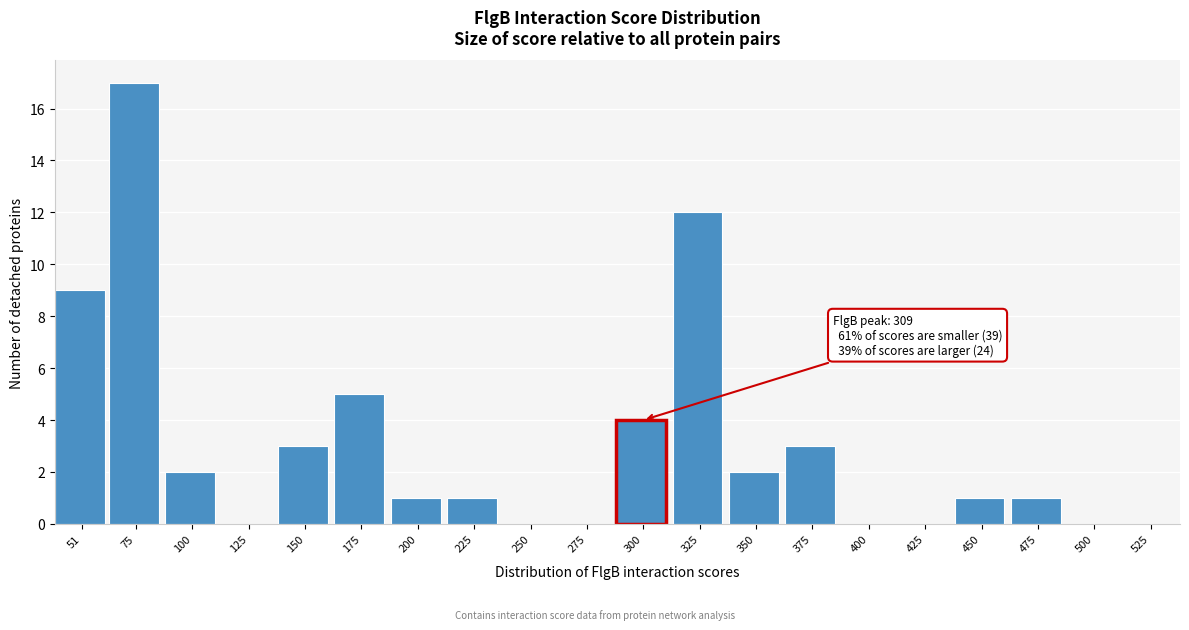

Reading left to right, extract all data points from this chart.

51=9	75=17	100=2	125=0	150=3	175=5	200=1	225=1	250=0	275=0	300=4	325=12	350=2	375=3	400=0	425=0	450=1	475=1	500=0	525=0